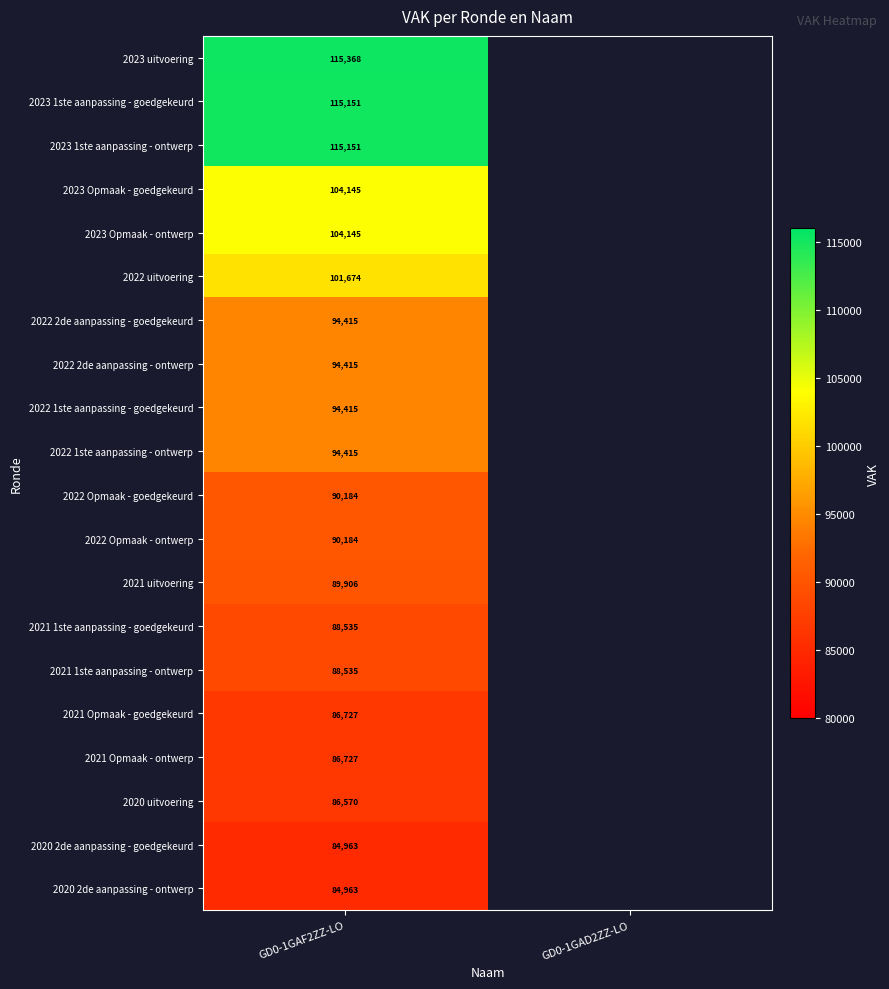

Is the value of 2021 Opmaak - goedgekeurd at GD0-1GAF2ZZ-LO greater than the value of 2021 uitvoering at GD0-1GAF2ZZ-LO?

No